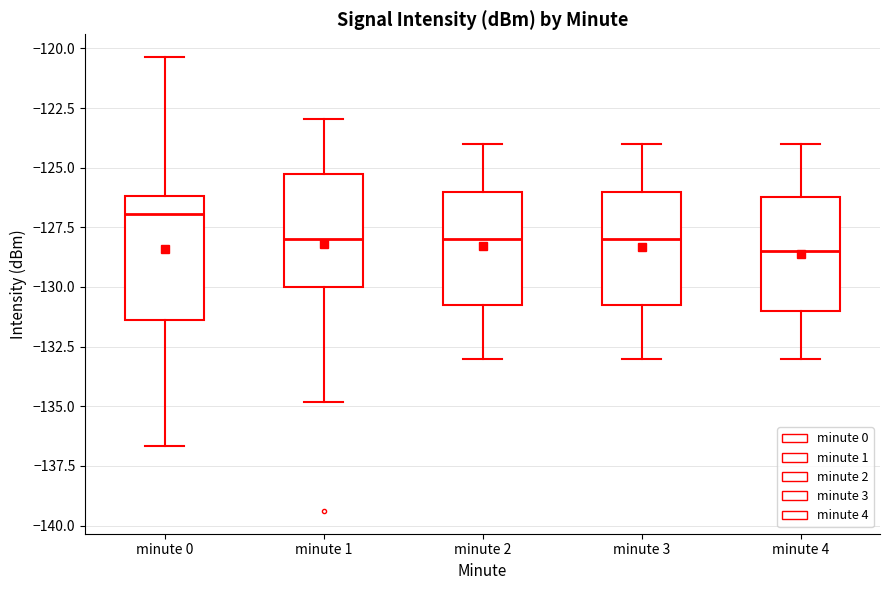

Reading left to right, transcribe this box plot: for each box, give where its median line is, the range the box spans, and where its two whiskers end, as read against the y-axis. The values are not printed on the chart, so give them approximately, as read against the axis.

minute 0: median -127.0, box -131.5 to -126.0, whiskers -136.5 to -120.5
minute 1: median -128.0, box -130.0 to -125.0, whiskers -135.0 to -123.0
minute 2: median -128.0, box -130.5 to -126.0, whiskers -133.0 to -124.0
minute 3: median -128.0, box -130.5 to -126.0, whiskers -133.0 to -124.0
minute 4: median -128.5, box -131.0 to -126.0, whiskers -133.0 to -124.0